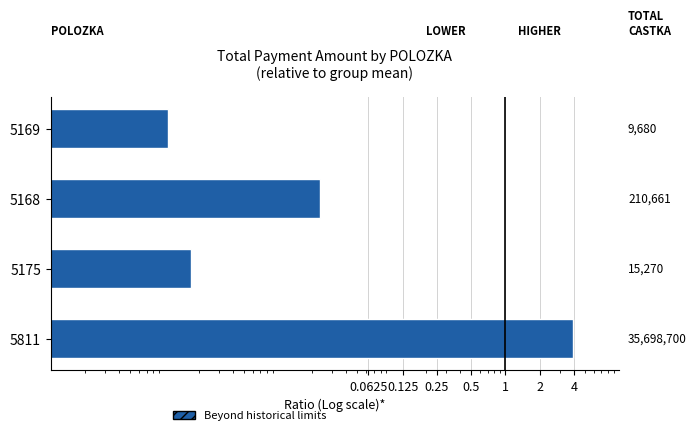

Reading left to right, what are all the values shown in this chart?

4.0	0.0	0.0	0.0